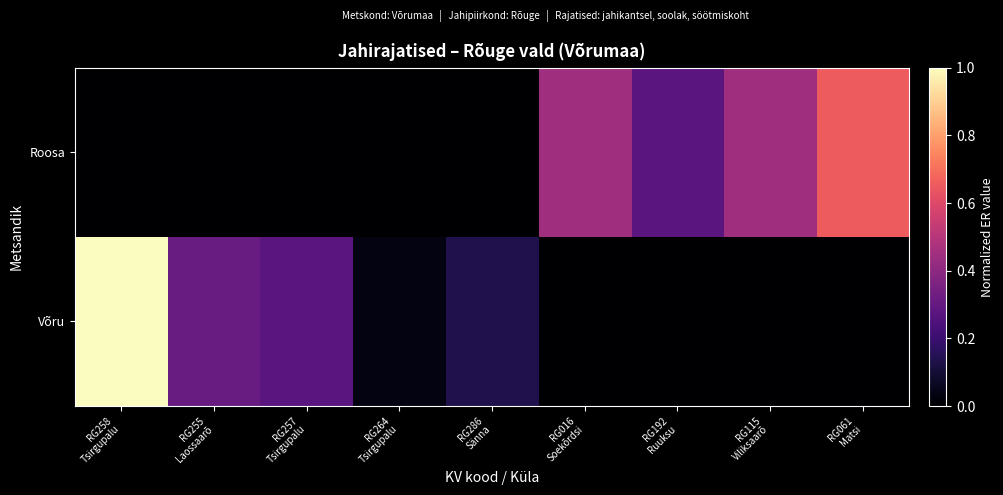

What is the total value across all series at RG016
Soekõrdsi?

0.4